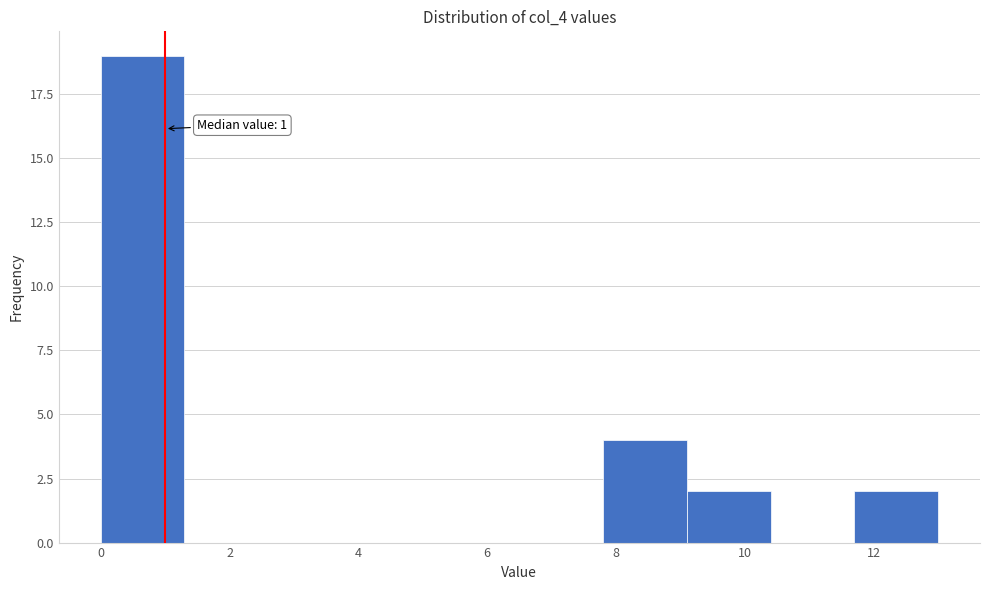

Which range on the x-axis has the tallest bar?

0.0 to 1.3